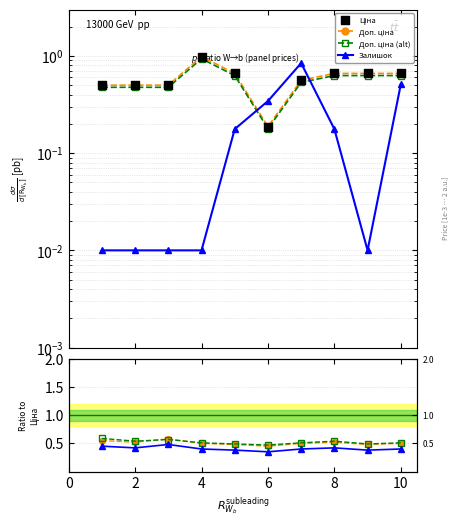

Which series has the largest total across all categories?

Ціна